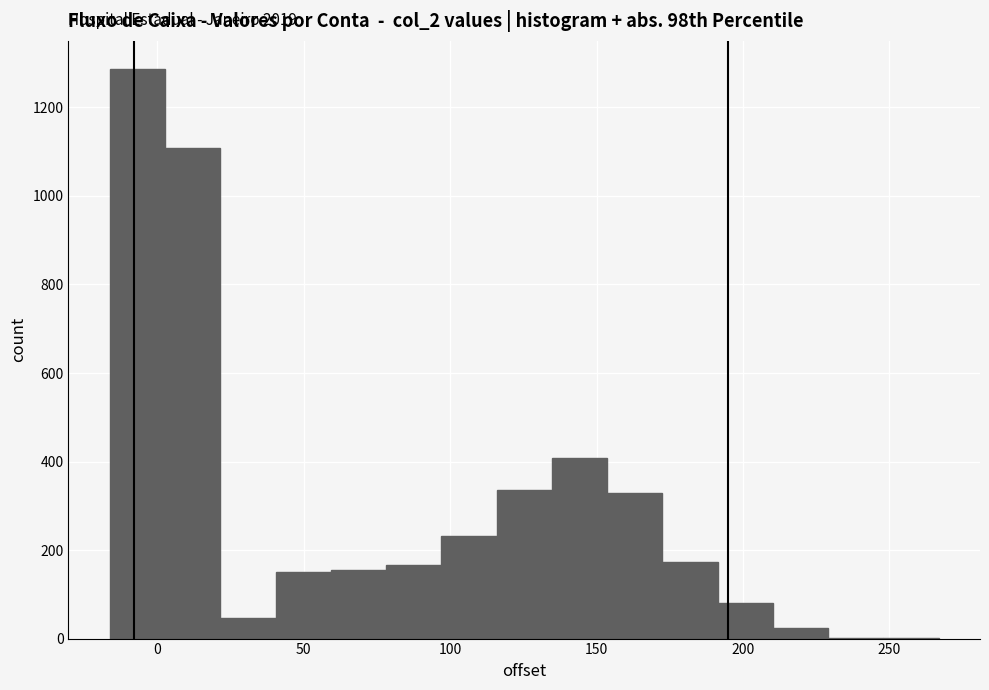

Around what value on the x-axis is the tallest bar? Give the approximate position of its centre, as read against the axis.

-5